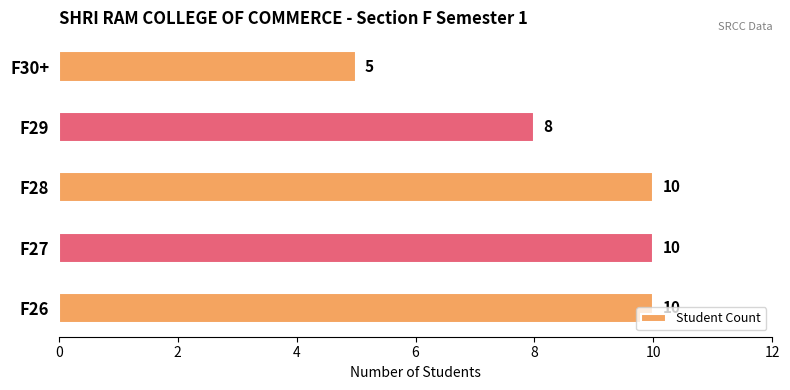

What is the smallest value displayed?

5